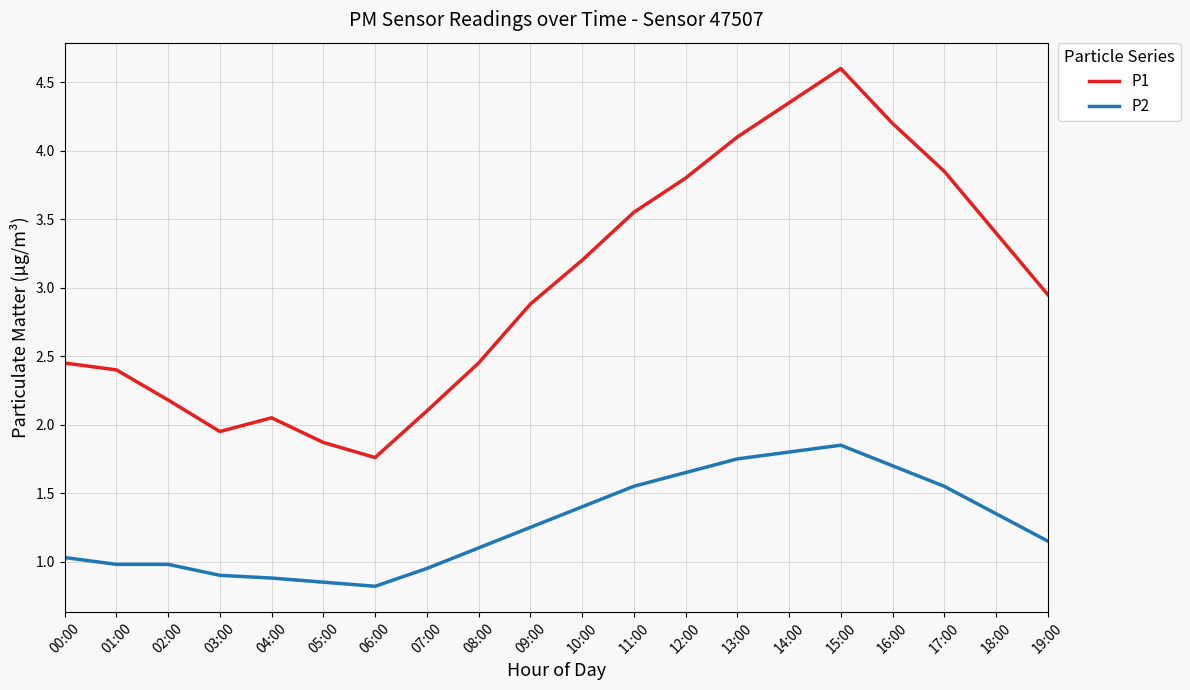

What are all the series names shown in the legend?

P1, P2